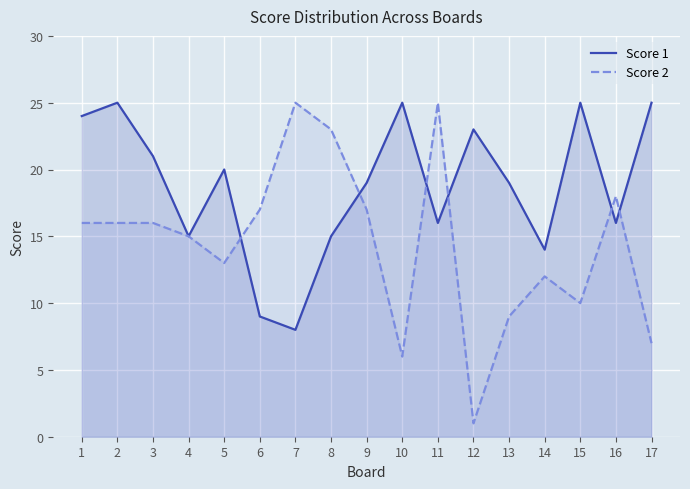

What is the maximum value for Score 1?

25